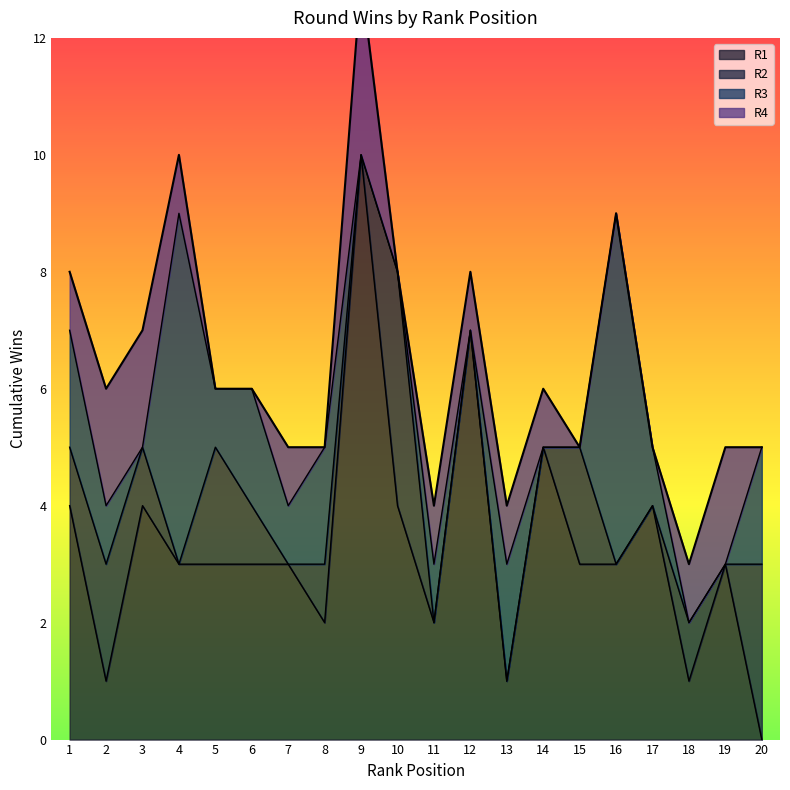

Which series has the widest spread of values?

R1